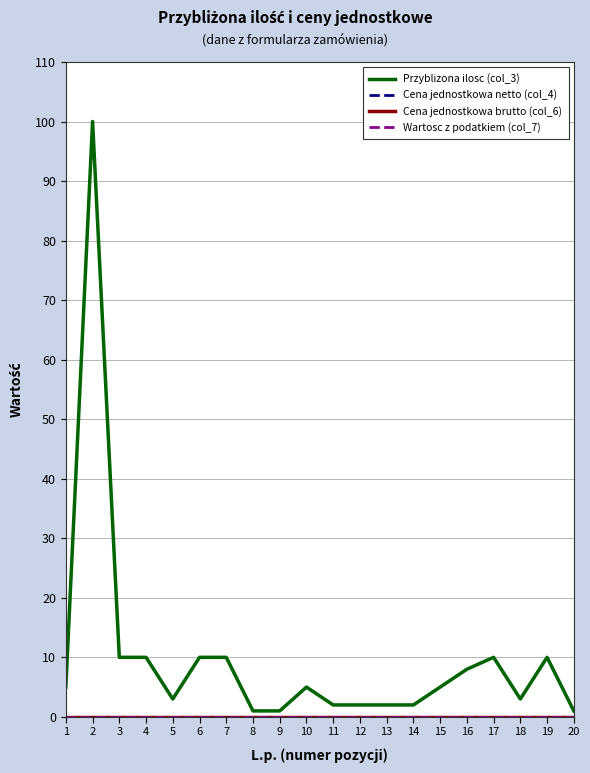

Does the chart have visible grid lines?

Yes